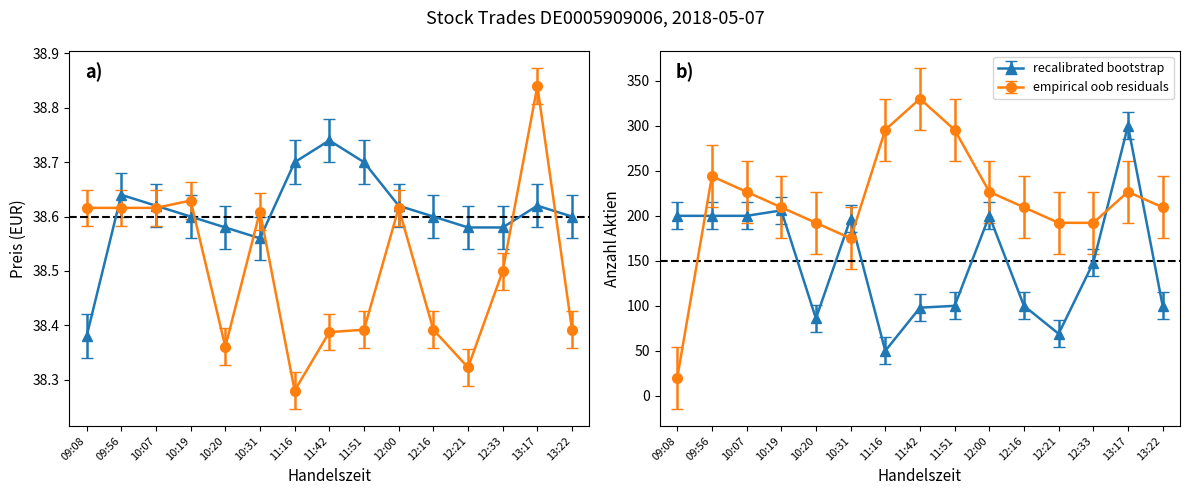

True or false: Anzahl Aktien has a value of 38.4 at 11:42.

True